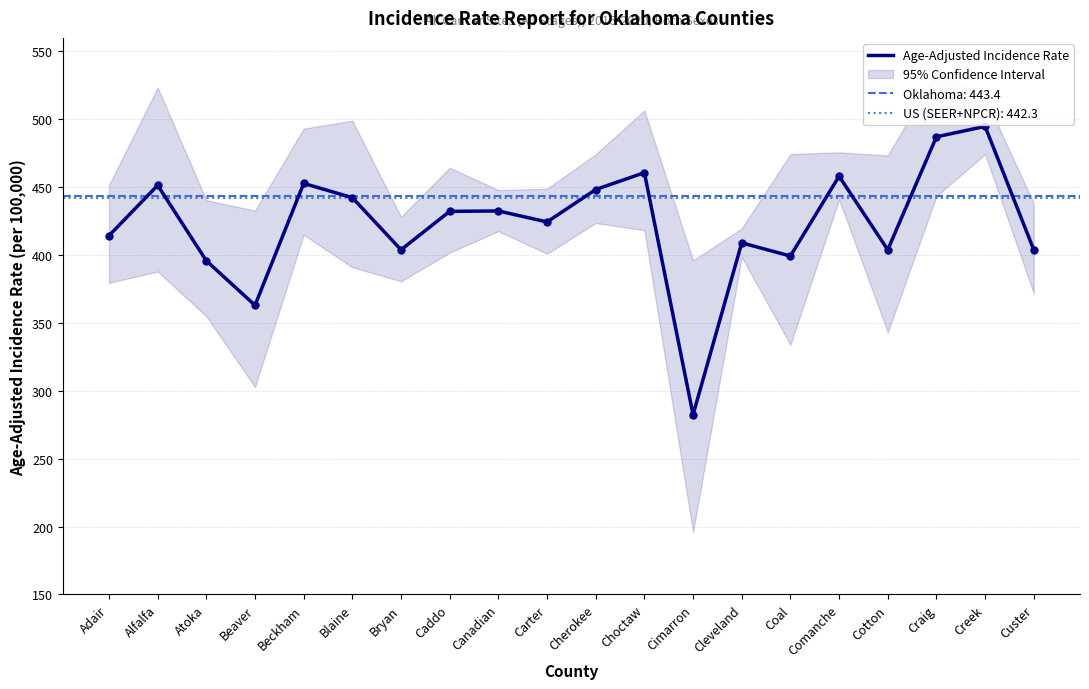

What is the sum of the values at Coal and Cotton?

803.2